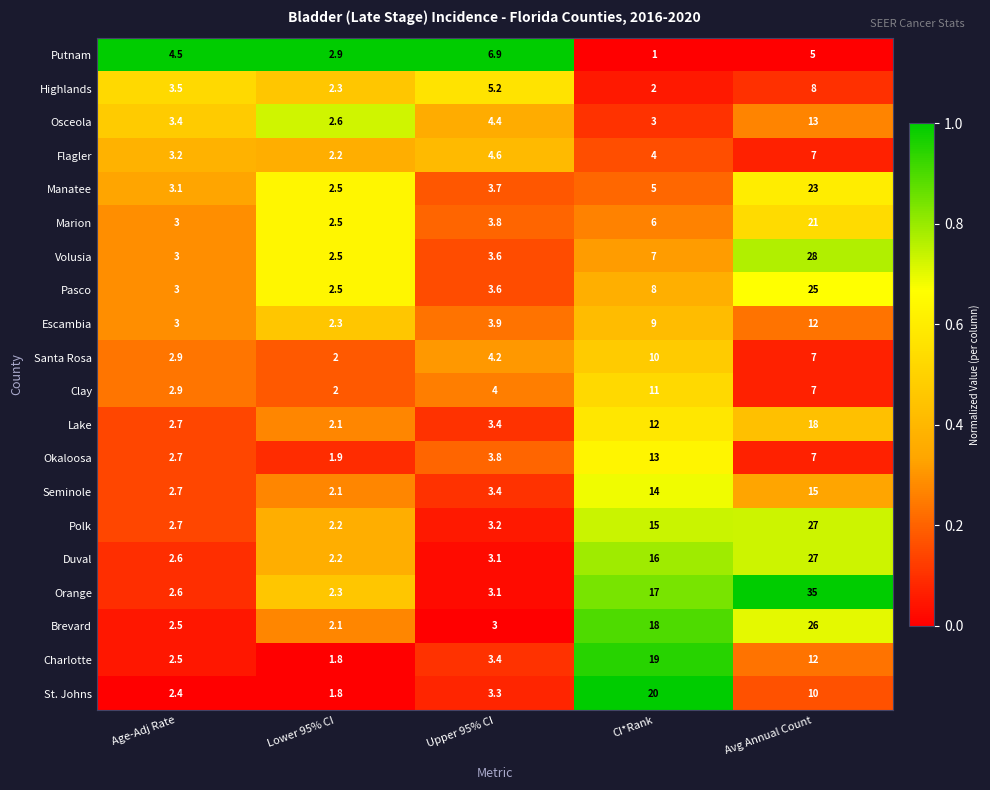

Is it true that Marion equals 1.2 at Upper 95% CI?

False